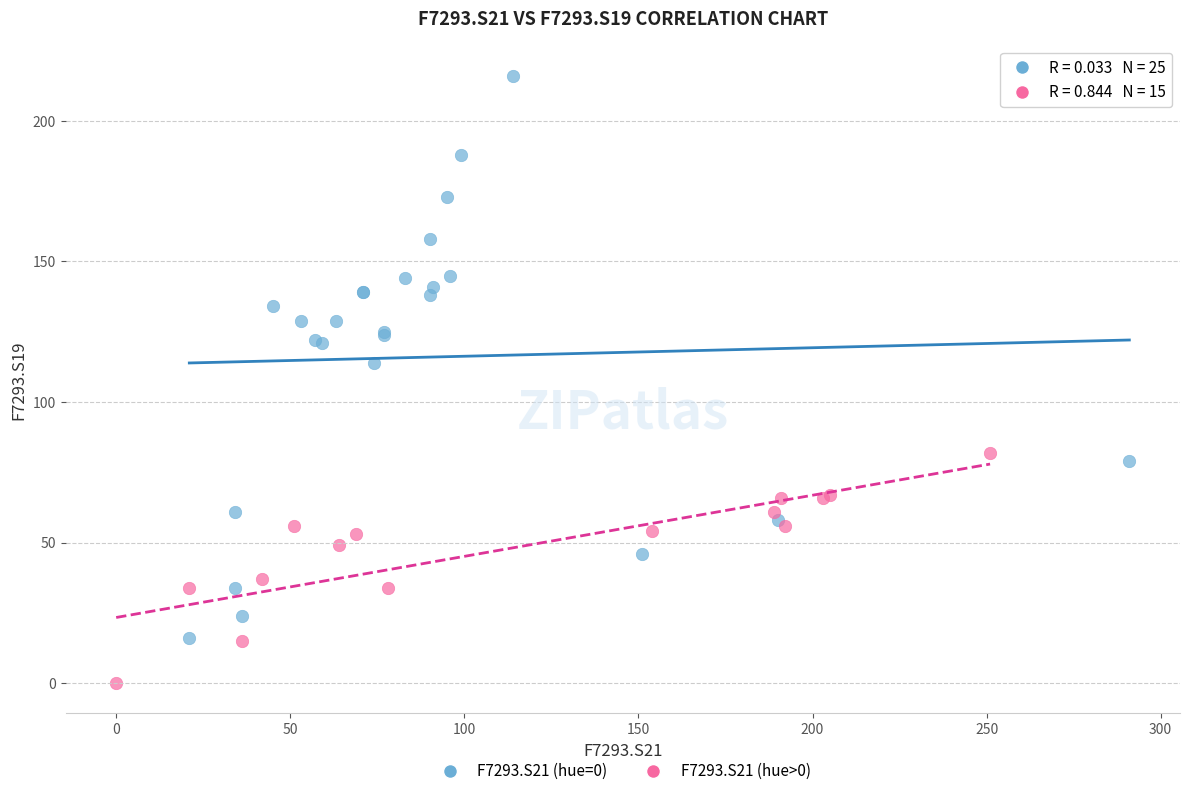

Which series reaches the minimum Y coordinate?

F7293.S21 (hue>0)